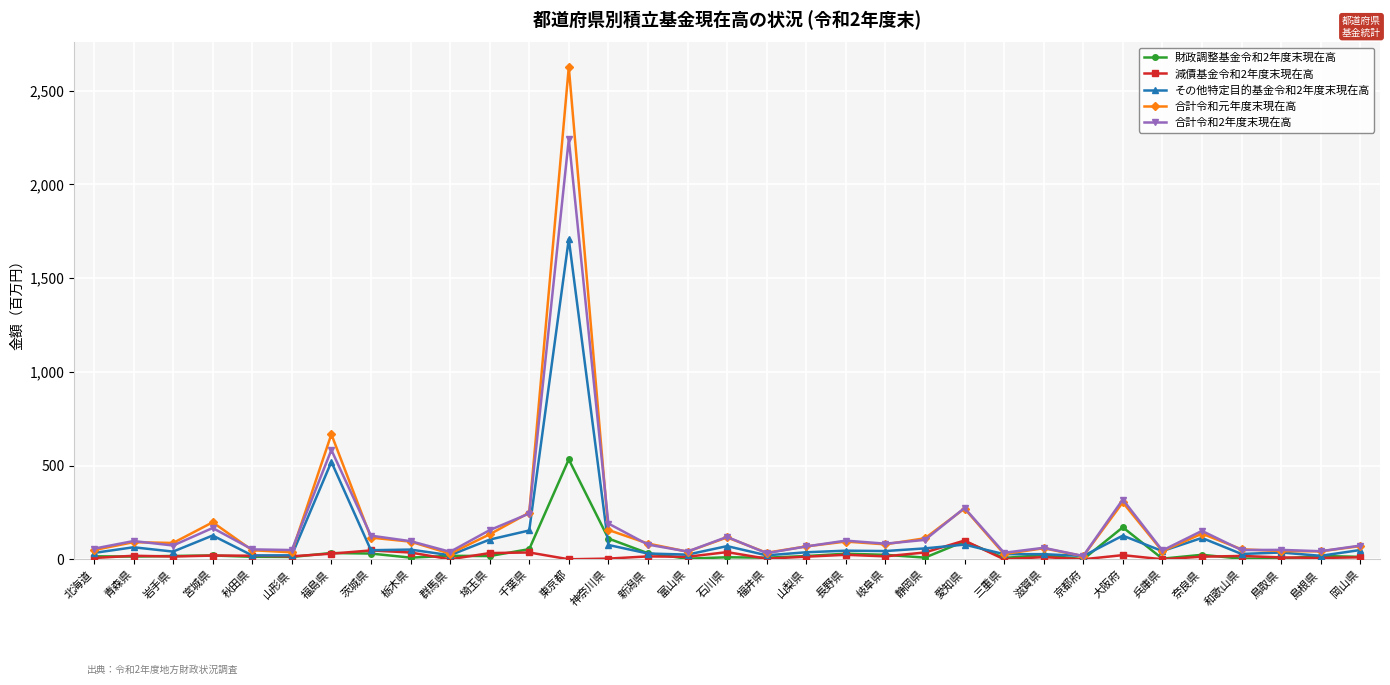

What is the spread (max minus min) of values at 愛知県?

195.4